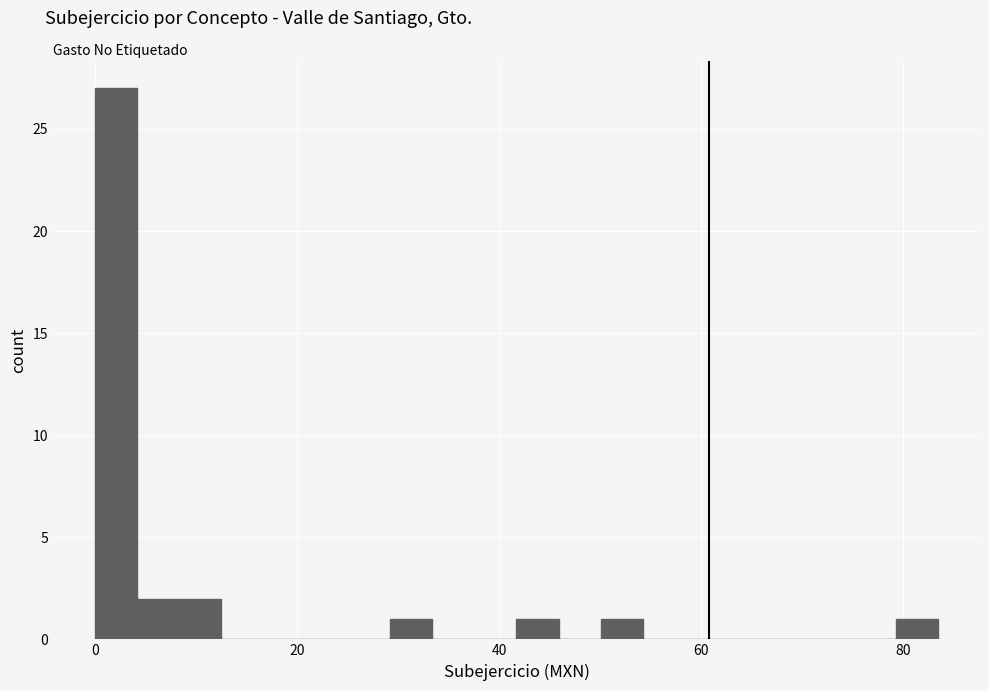

Read against the x-axis, roughly where is the centre of the tallest bar?

2